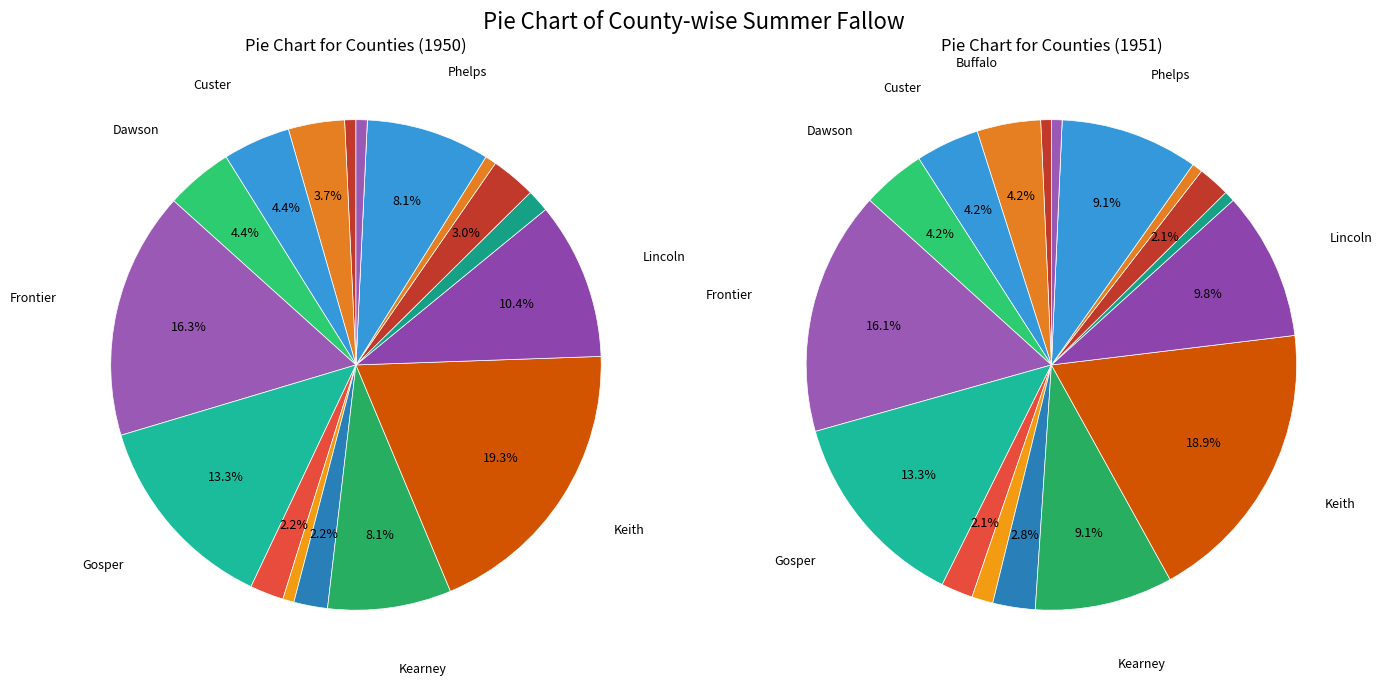

Between Kearney and Dawson, which is larger?

Kearney